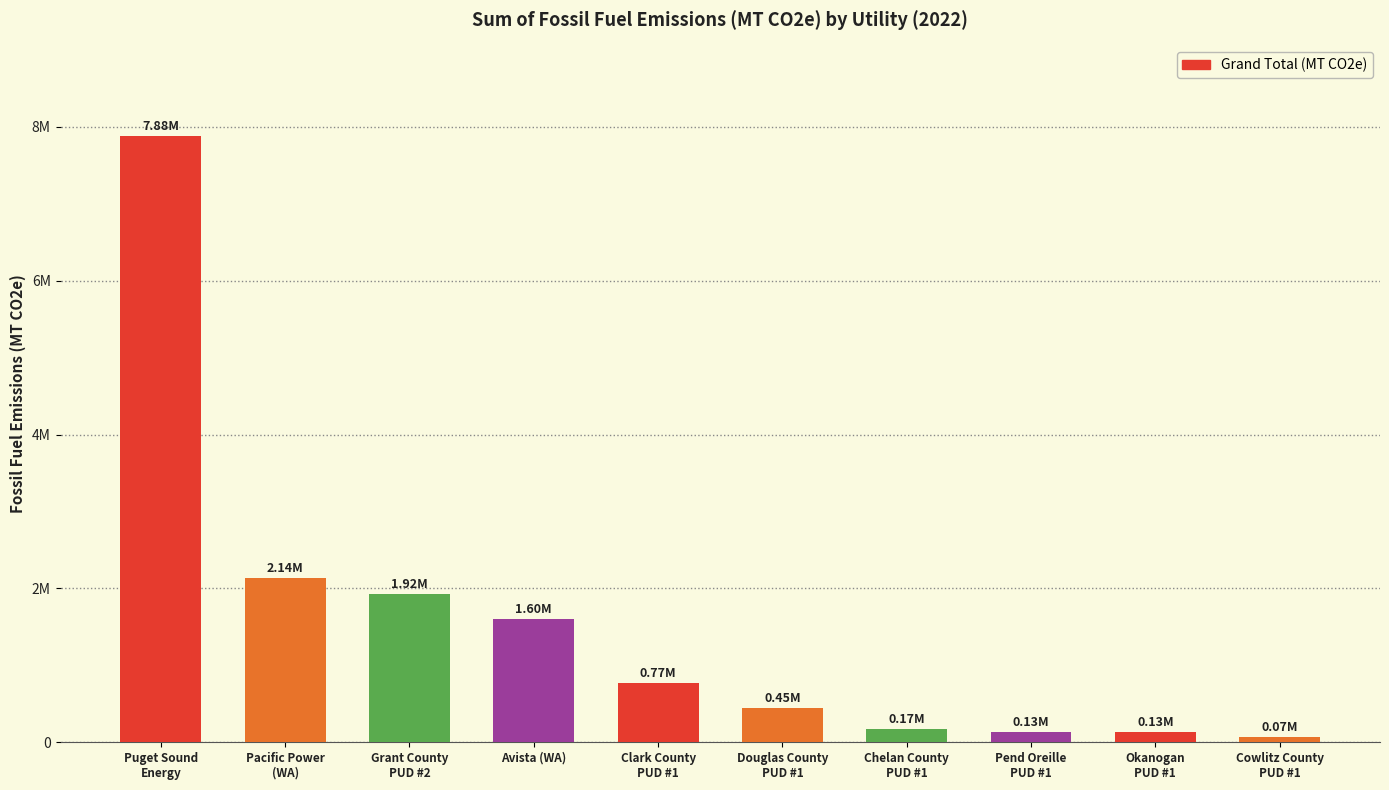

Does the chart contain stacked bars?

No